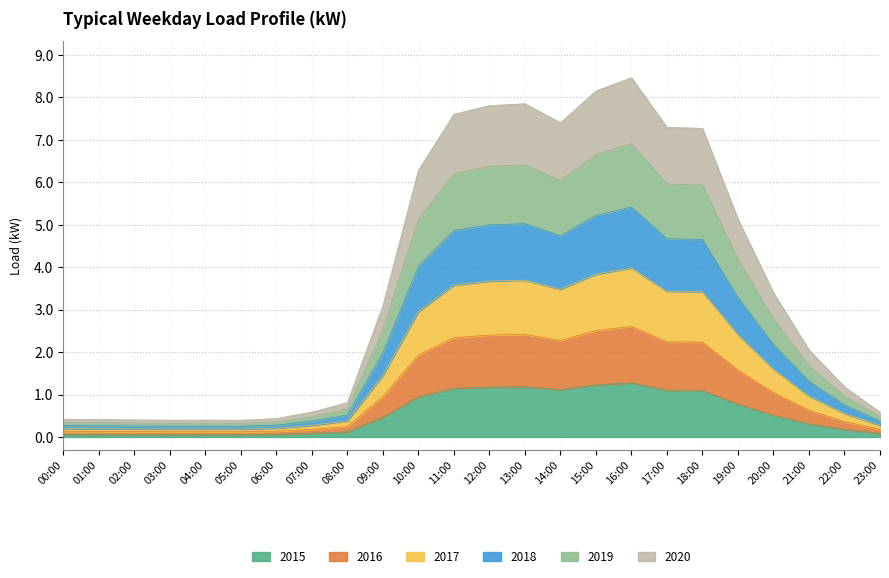

The value of 2015 at 12:00 is 1.2. True or false?

True